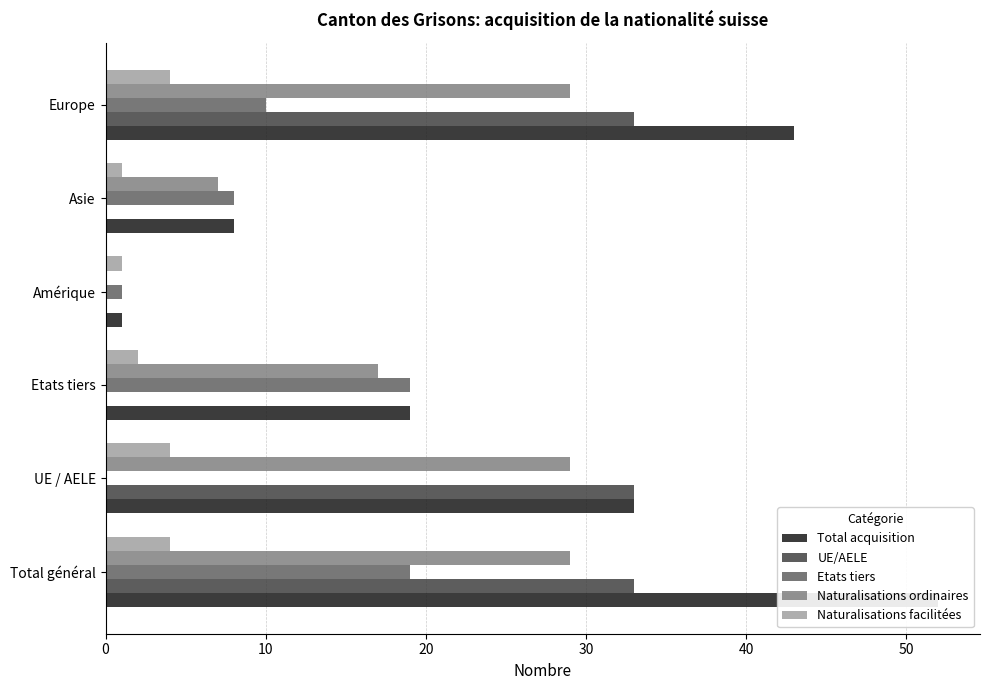

Reading left to right, transcribe all the data shown in this chart.

Total acquisition: 52	33	19	1	8	43
UE/AELE: 33	33	0	0	0	33
Etats tiers: 19	0	19	1	8	10
Naturalisations ordinaires: 29	29	17	0	7	29
Naturalisations facilitées: 4	4	2	1	1	4